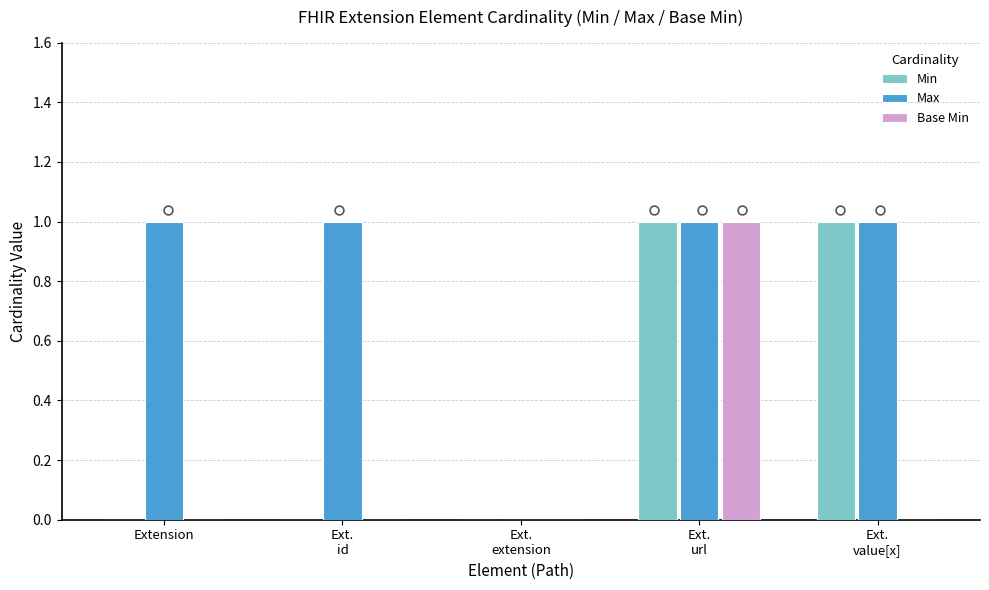

Which series has the widest spread of Y values?

Min